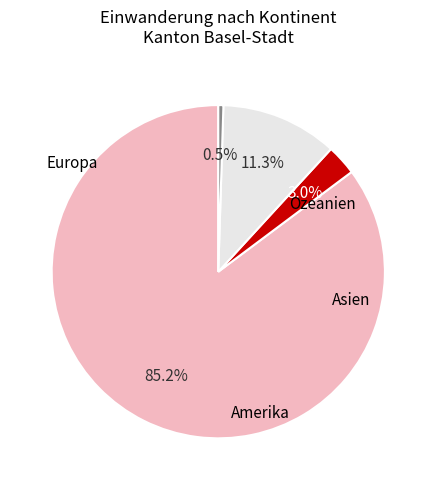

Is there any slice that represents more than half of the pie?

Yes